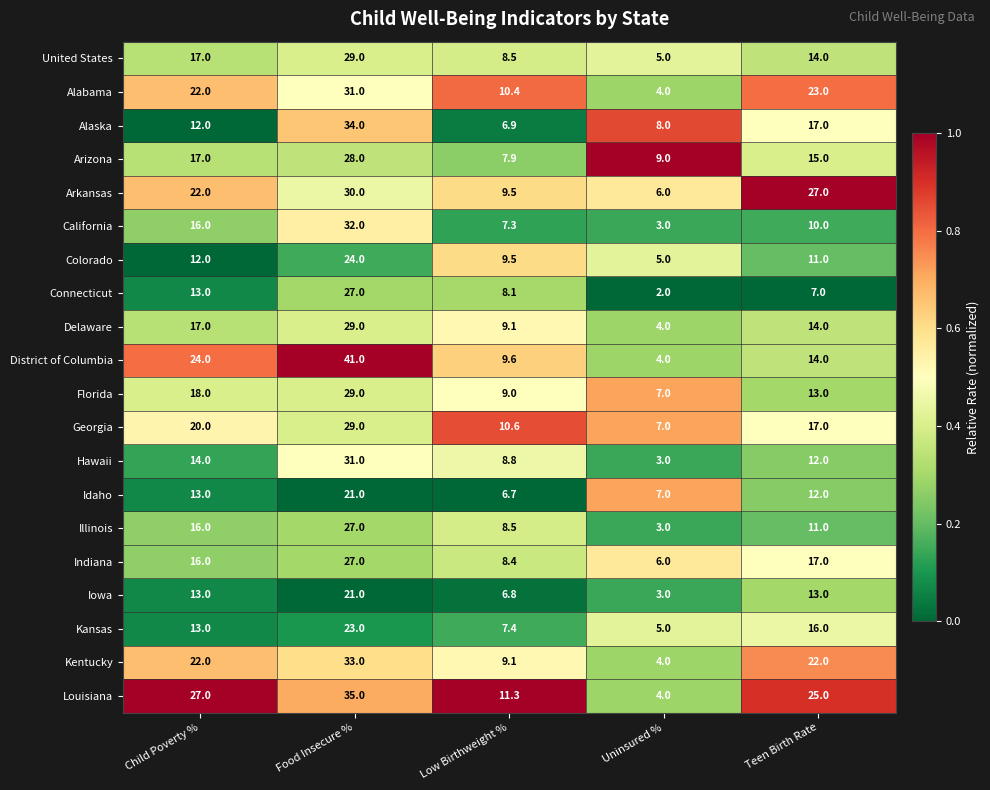

At how many categories does at least one series exceed 26?

3